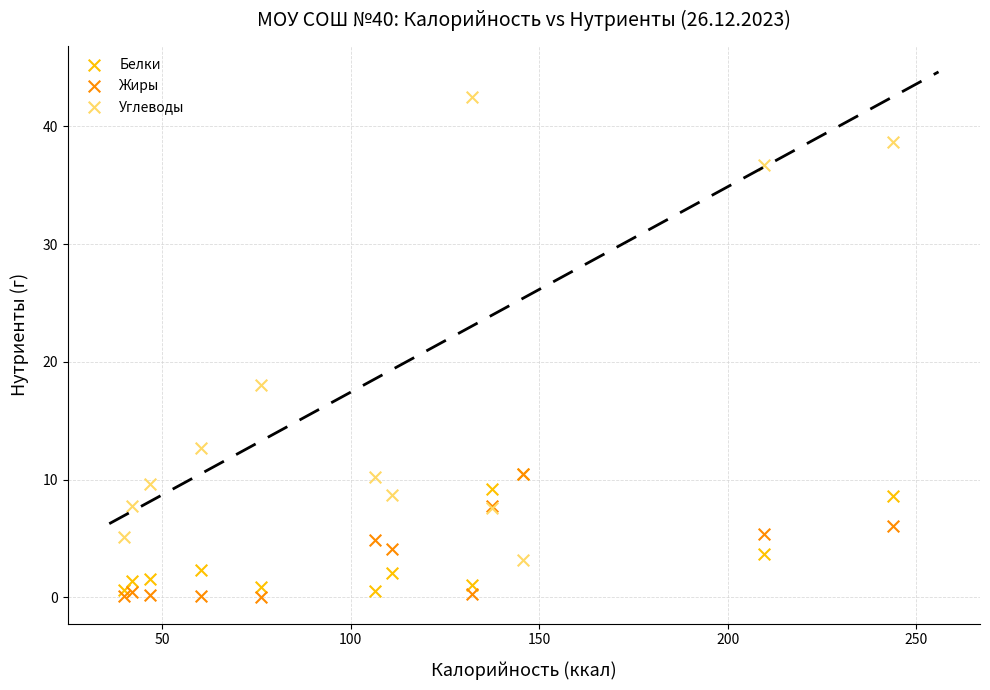

Across all series, what Y value is closest to 21?

18.0